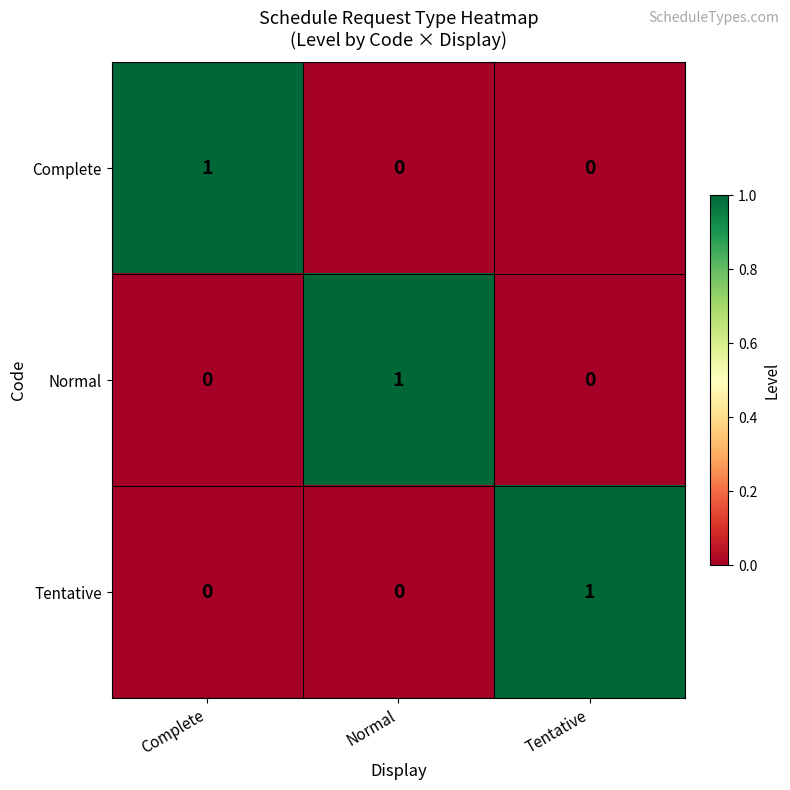

Count the number of data series in this chart.

3